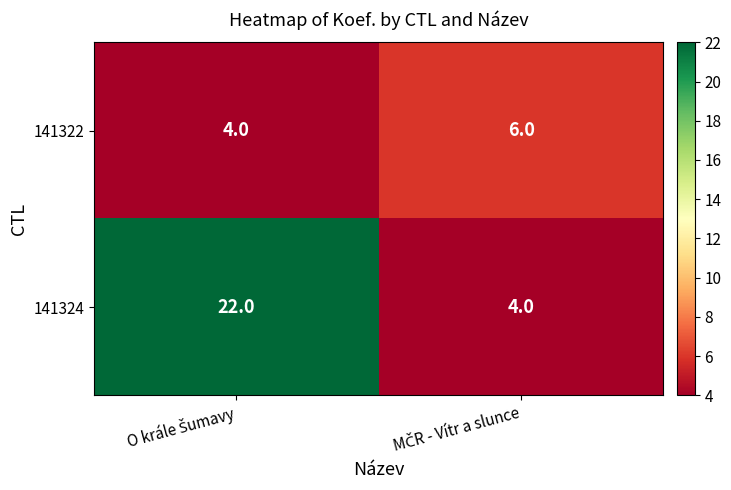

What is the sum of all 141322 values?

10